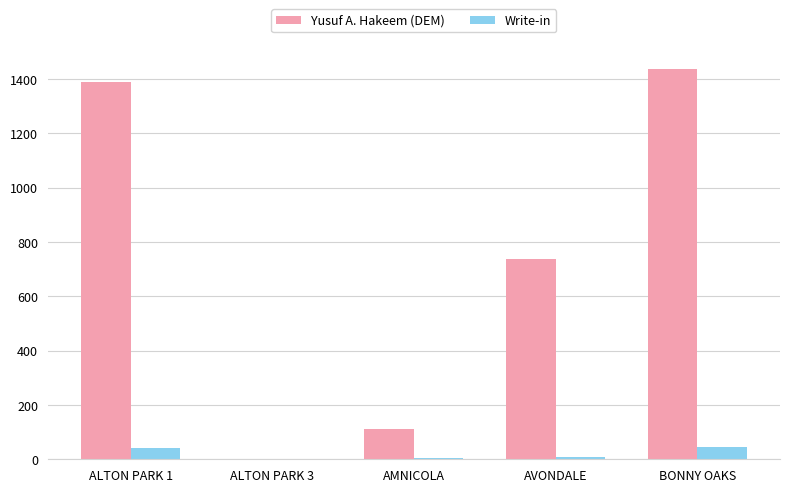

Where is Yusuf A. Hakeem (DEM) nearest to the value 719?

AVONDALE